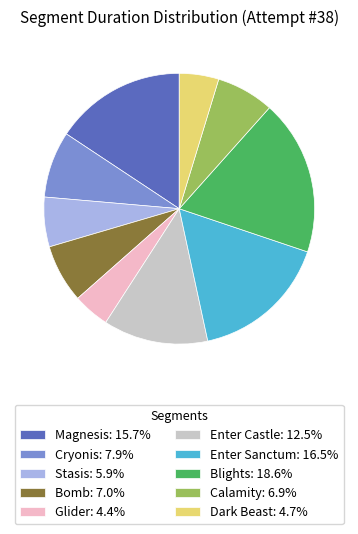

Does any single category account for the majority?

No